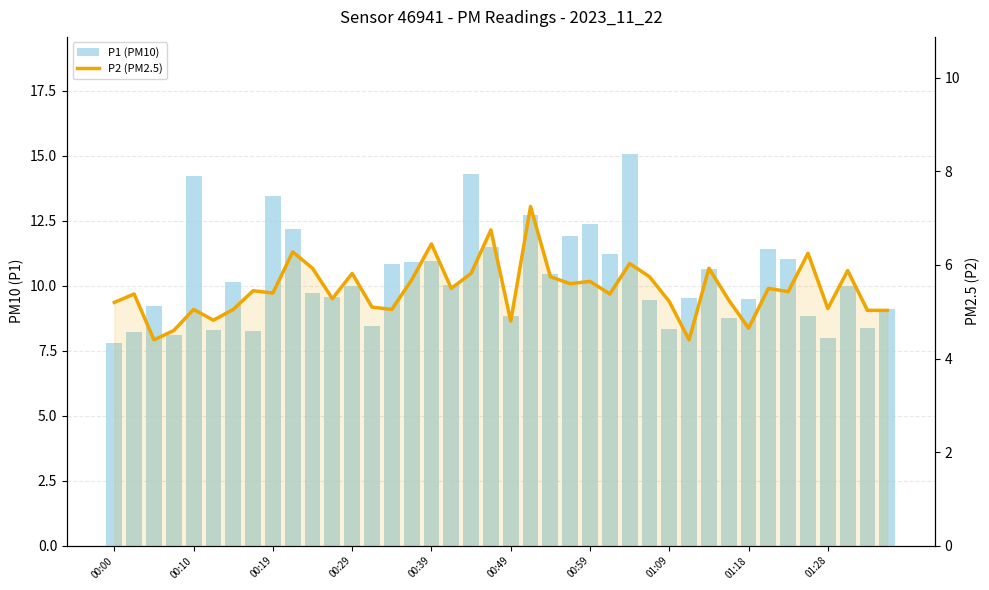

True or false: P1 (PM10) has a value of 11.5 at 19.

True